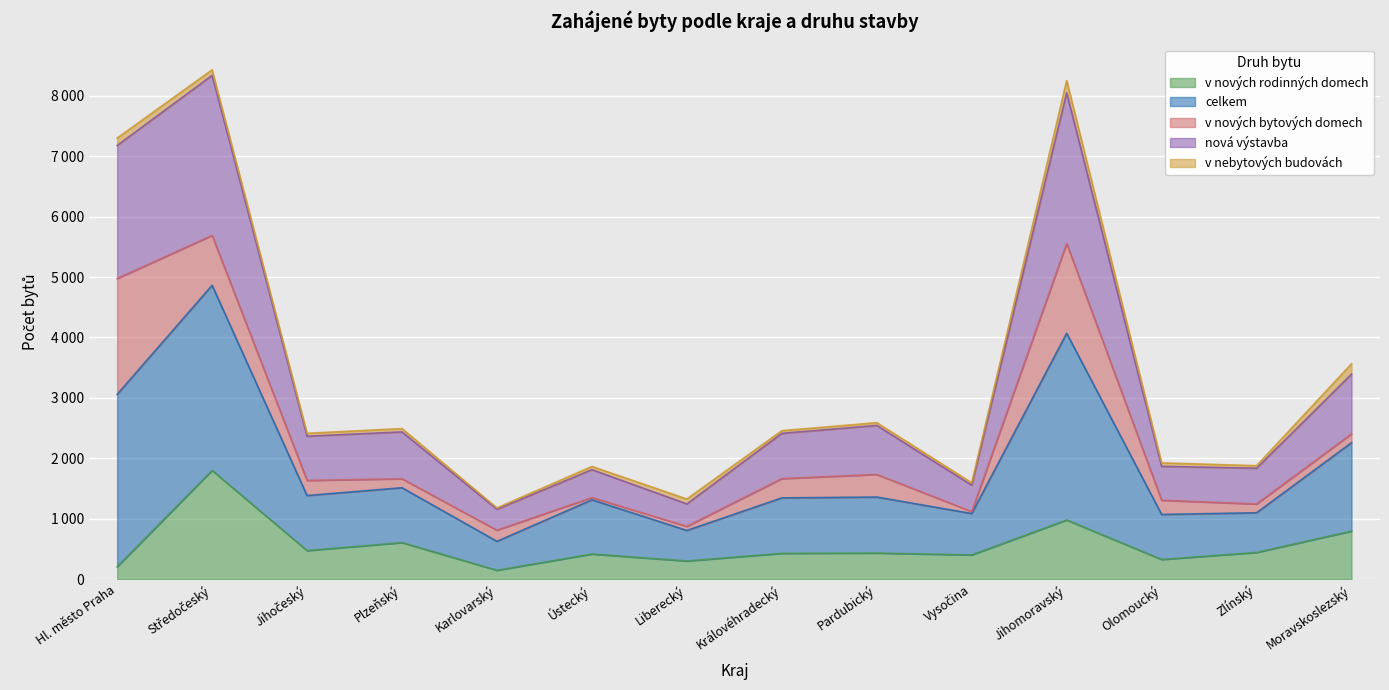

What is the sum of the nová výstavba values at Liberecký and Ústecký?

3057